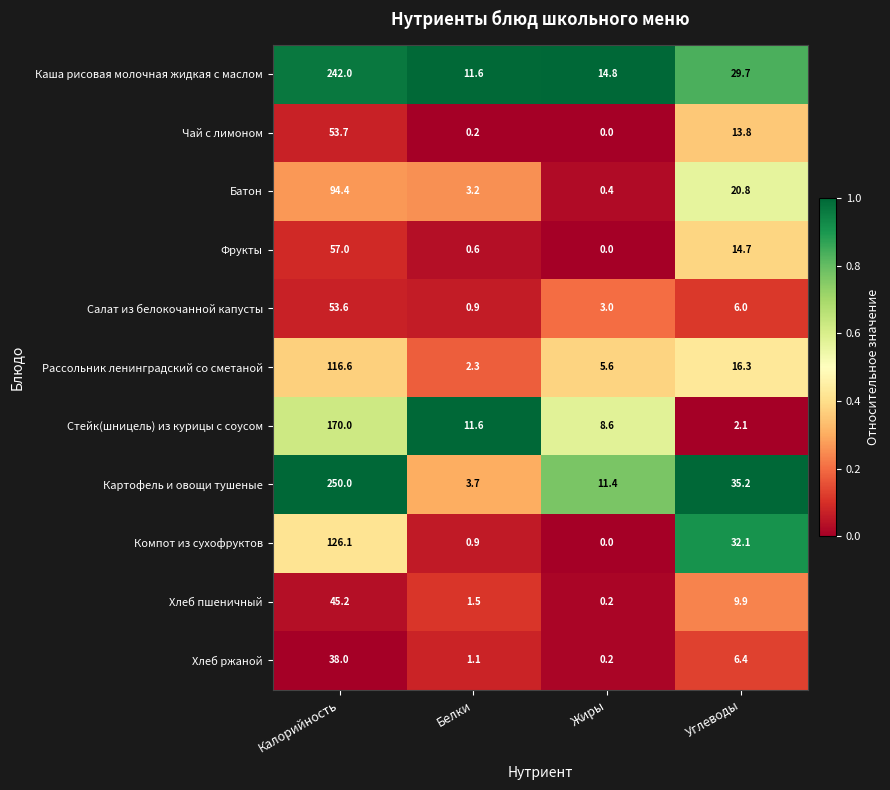

What is the difference between the Фрукты values at Калорийность and Белки?

56.4